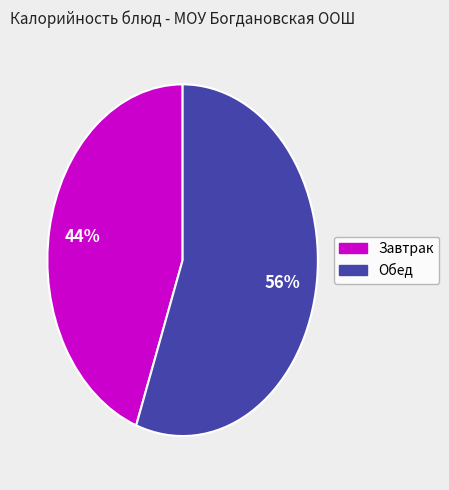

Does any single category account for the majority?

Yes